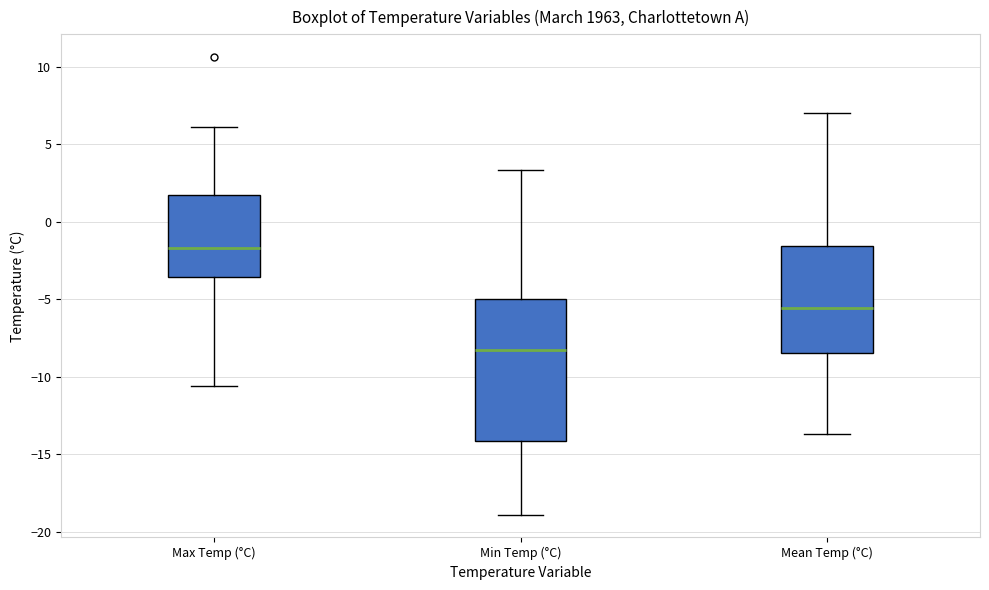

Which box's median line is the highest?

Max Temp (°C)